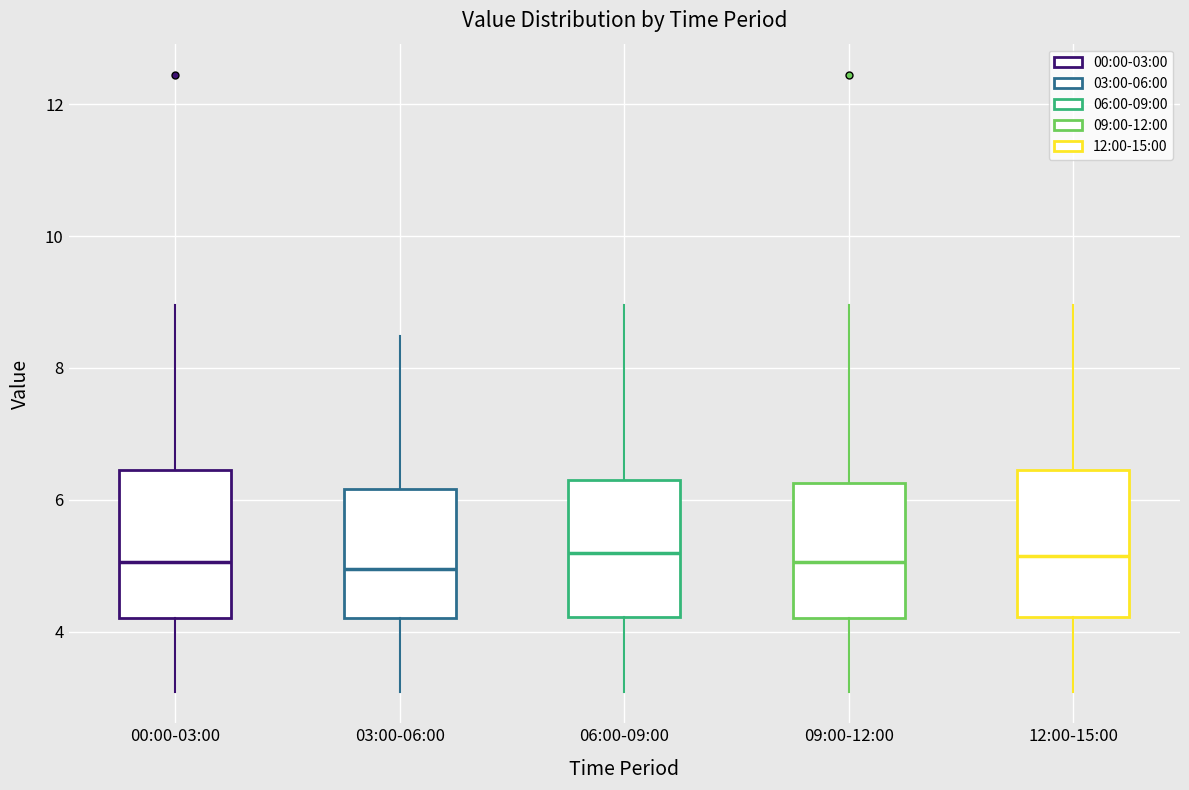

Where does the median line of the box for 06:00-09:00 sit on the y-axis? The values are not printed on the chart, so give them approximately, as read against the axis.

5.2